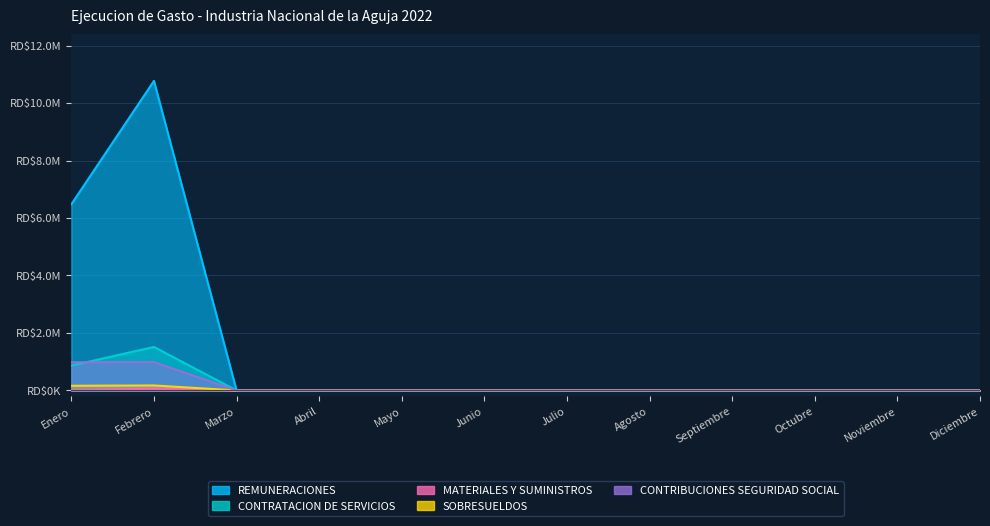

At which category does CONTRIBUCIONES SEGURIDAD SOCIAL reach its first local peak?

Febrero